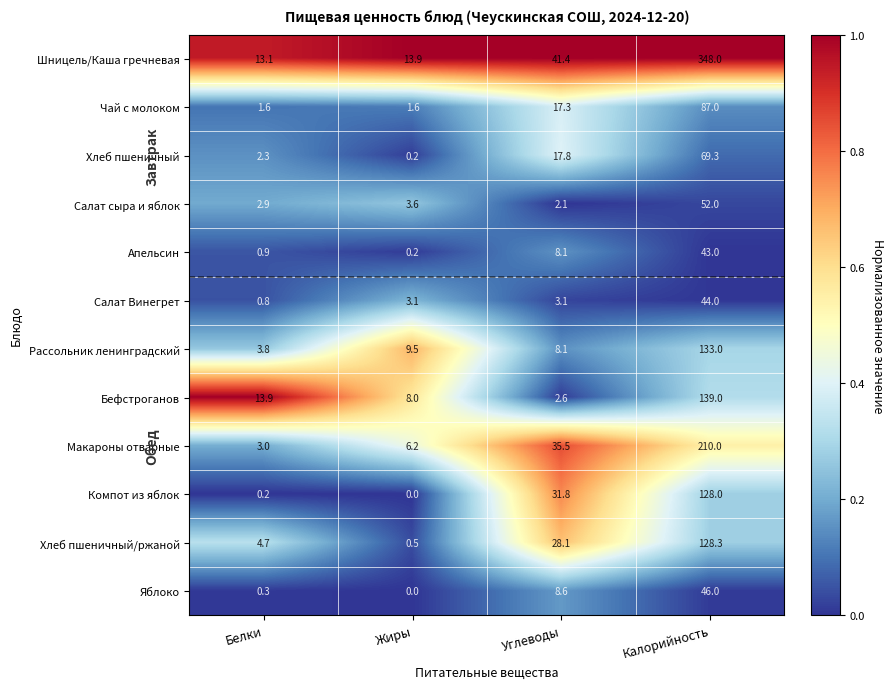

What is the average value of the Хлеб пшеничный series?

22.4